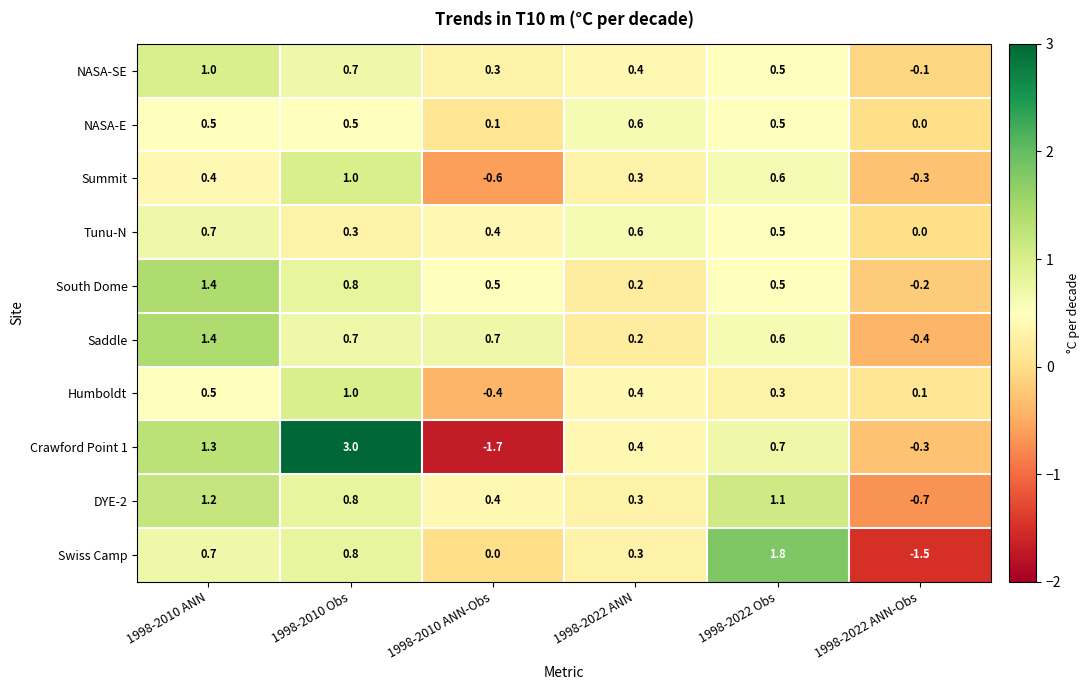

Read the South Dome value at 1998-2022 Obs.

0.5